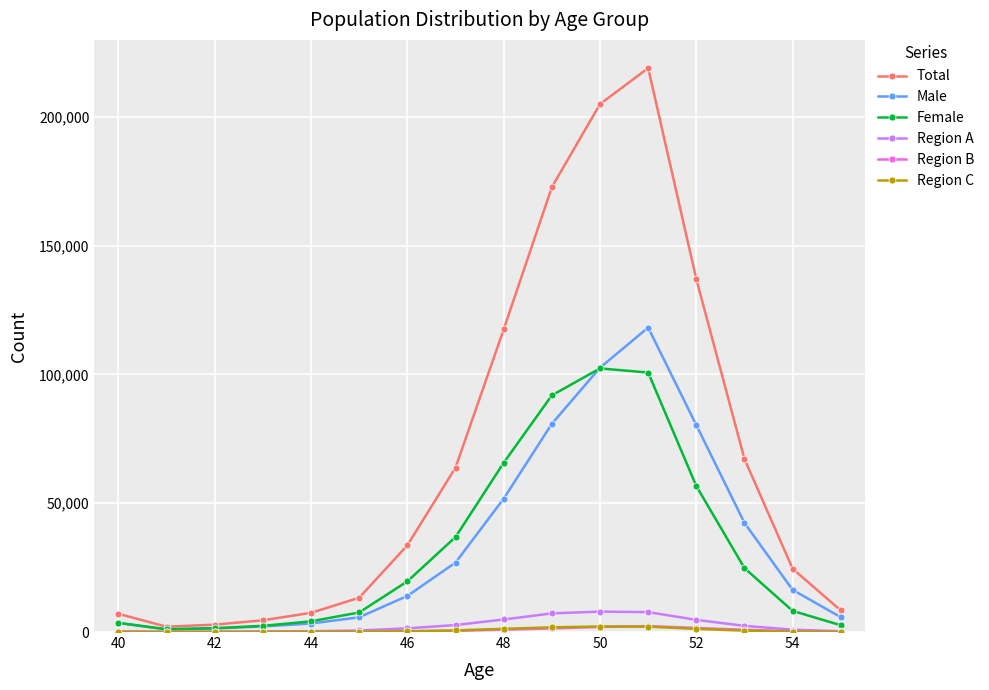

Which series has the widest spread of values?

Total